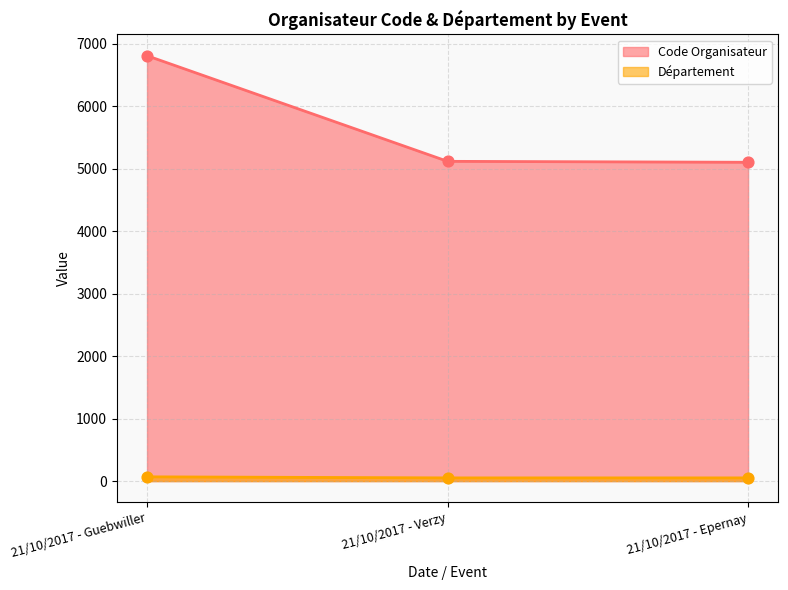

Which series contains the lowest Y value?

Département